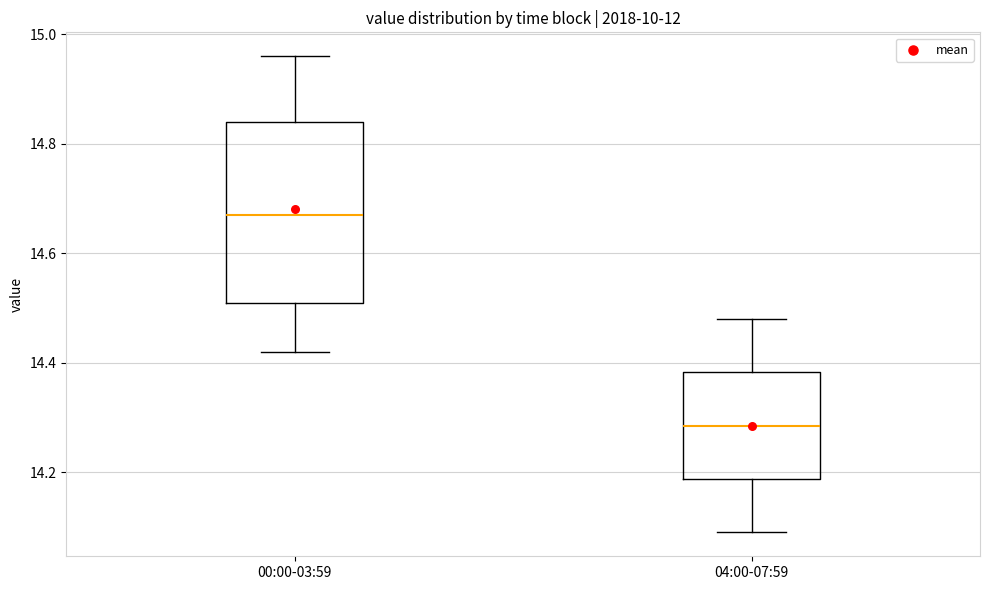

Reading left to right, read every box against the y-axis: the position of its median line, the range the box covers, and the ends of its whiskers. The values are not printed on the chart, so give them approximately, as read against the axis.

00:00-03:59: median 14.68, box 14.52 to 14.84, whiskers 14.42 to 14.96
04:00-07:59: median 14.28, box 14.18 to 14.38, whiskers 14.10 to 14.48